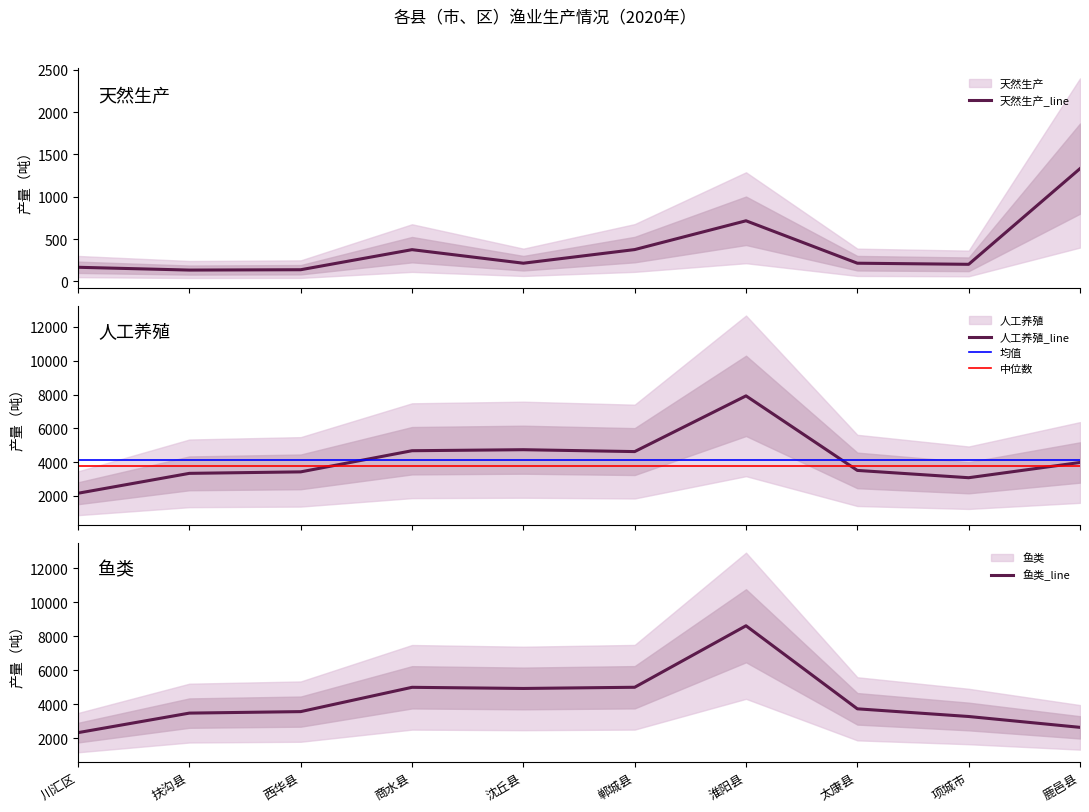

What is the label of the 5th point from the left?

沈丘县